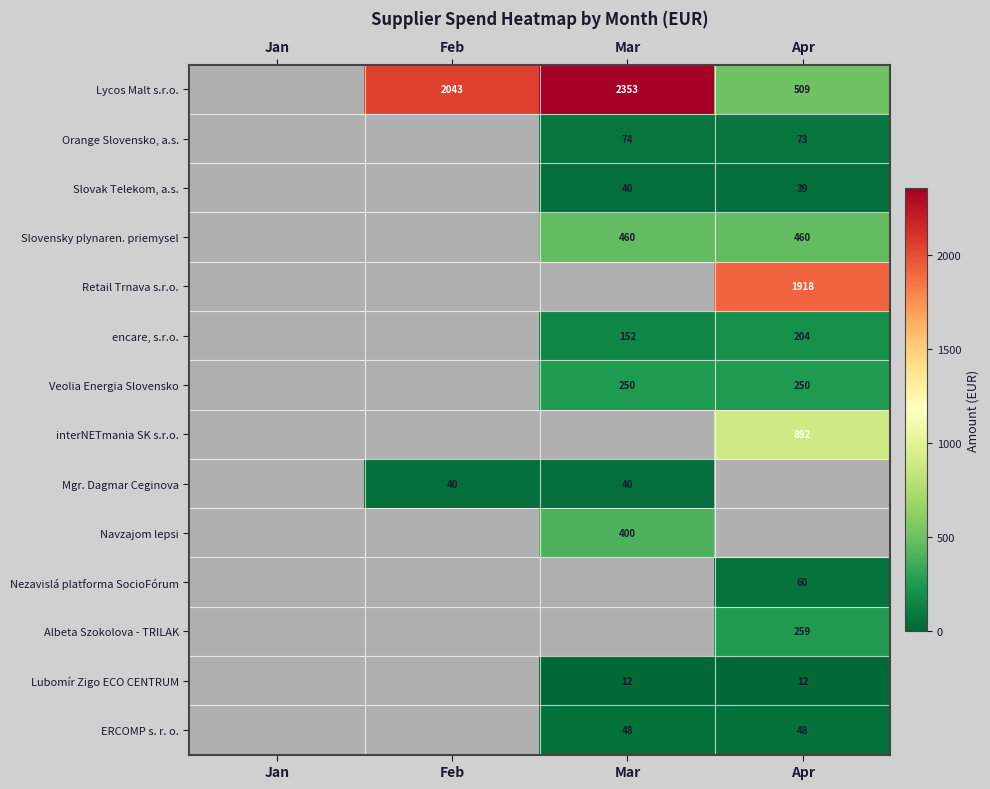

Is the value of interNETmania SK s.r.o. at Apr greater than the value of Veolia Energia Slovensko at Apr?

Yes